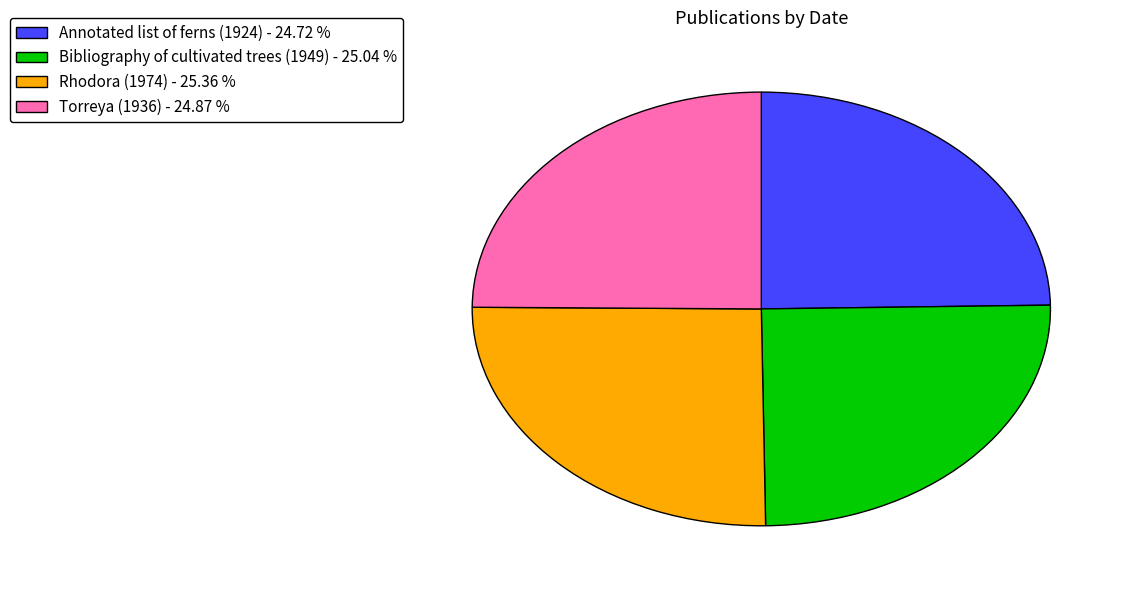

Is it true that Rhodora (1974) is 14% of the pie?

False